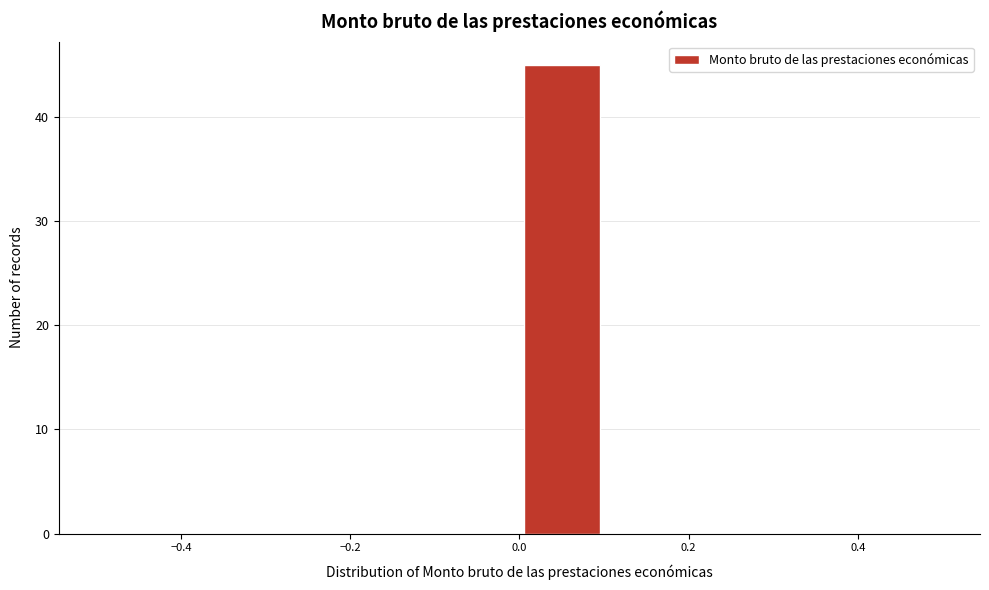

Over which range of the x-axis is the bar tallest?

0.0 to 0.1